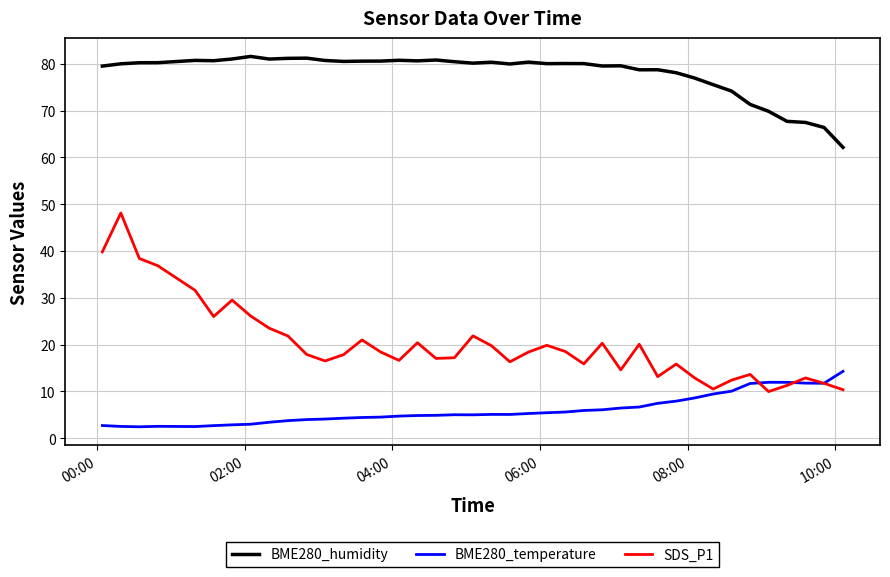

List the series in order of their peak value, lowest first.

BME280_temperature, SDS_P1, BME280_humidity